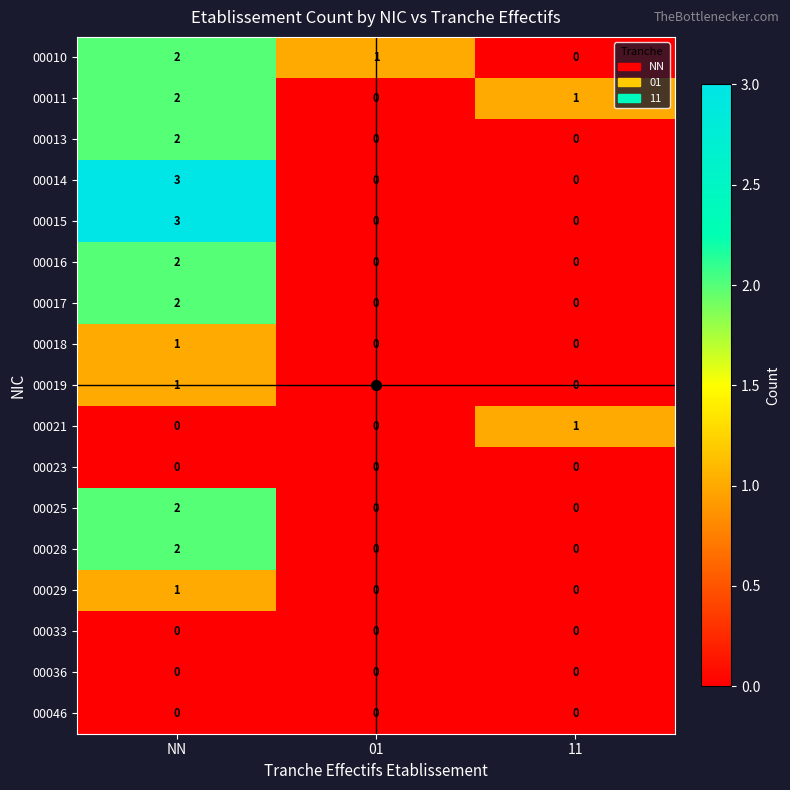

At which category is the sum across all series the highest?

NN